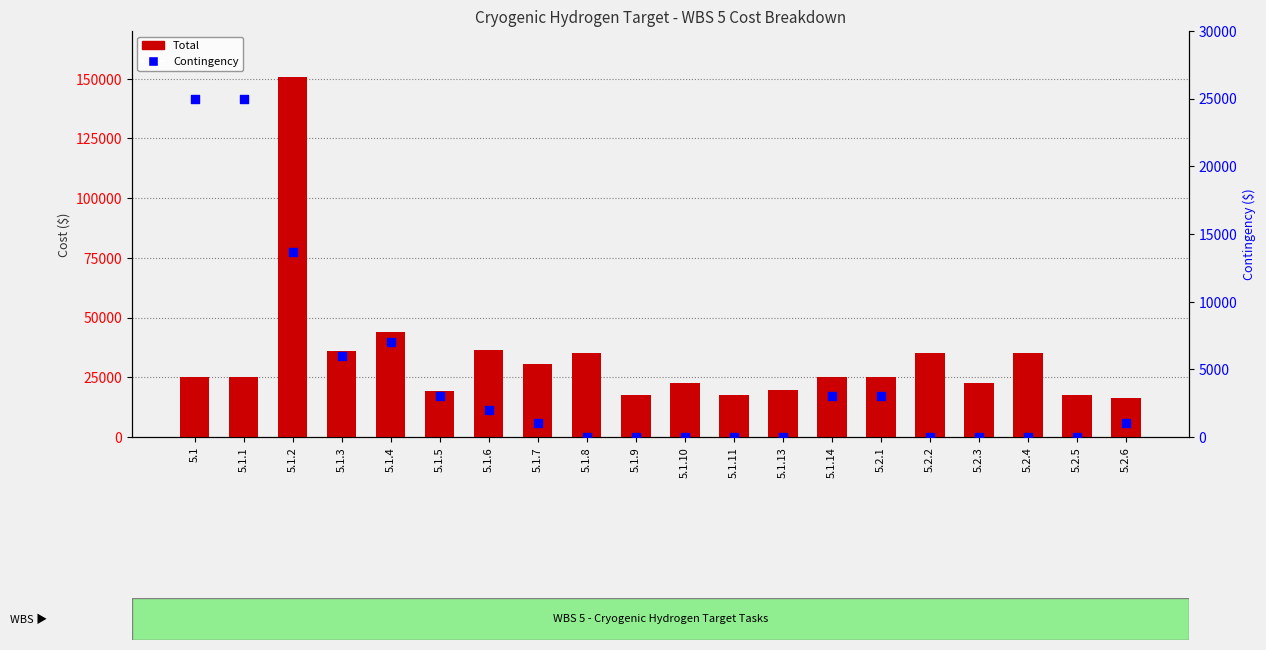

Which series reaches the minimum Y coordinate?

Contingency